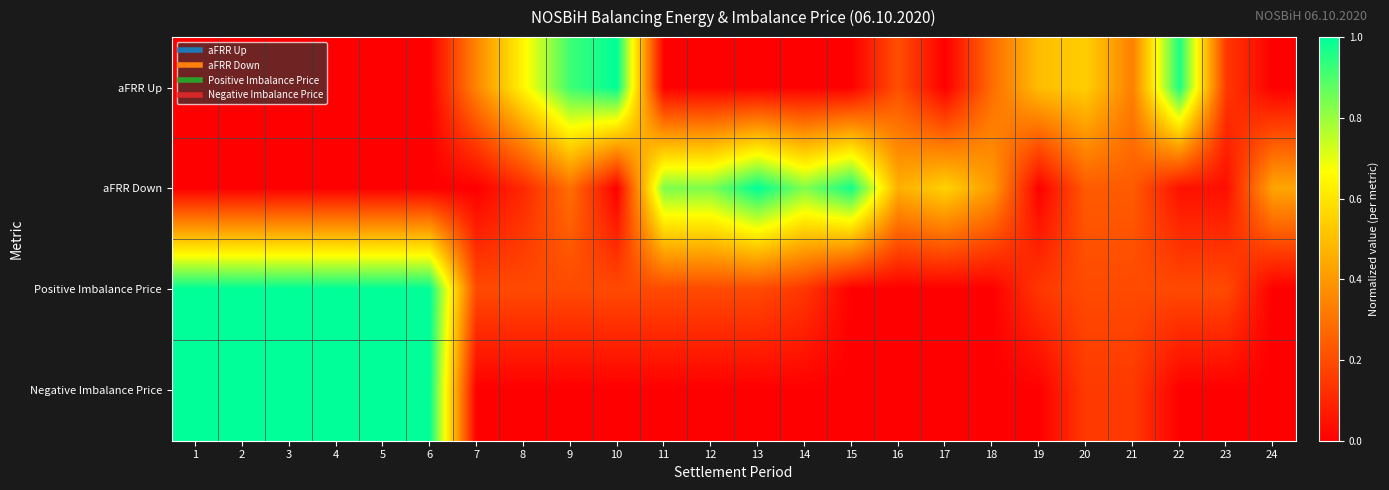

Reading left to right, transcribe all the data shown in this chart.

aFRR Up: 1=0.0	2=0.0	3=0.0	4=0.0	5=0.0	6=0.0	7=0.4	8=0.6	9=0.9	10=1.0	11=0.0	12=0.0	13=0.0	14=0.0	15=0.0	16=0.2	17=0.0	18=0.3	19=0.5	20=0.5	21=0.3	22=1.0	23=0.1	24=0.0
aFRR Down: 1=0.0	2=0.0	3=0.0	4=0.0	5=0.0	6=0.0	7=0.0	8=0.1	9=0.3	10=0.0	11=0.8	12=0.8	13=1.0	14=0.8	15=1.0	16=0.5	17=0.5	18=0.4	19=0.0	20=0.2	21=0.2	22=0.0	23=0.0	24=0.4
Positive Imbalance Price: 1=1.0	2=1.0	3=1.0	4=1.0	5=1.0	6=1.0	7=0.2	8=0.2	9=0.2	10=0.2	11=0.2	12=0.2	13=0.2	14=0.1	15=0.0	16=0.0	17=0.0	18=0.0	19=0.1	20=0.2	21=0.2	22=0.2	23=0.2	24=0.0
Negative Imbalance Price: 1=1.0	2=1.0	3=1.0	4=1.0	5=1.0	6=1.0	7=0.0	8=0.0	9=0.0	10=0.0	11=0.0	12=0.0	13=0.0	14=0.0	15=0.0	16=0.0	17=0.0	18=0.0	19=0.0	20=0.2	21=0.2	22=0.0	23=0.0	24=0.0